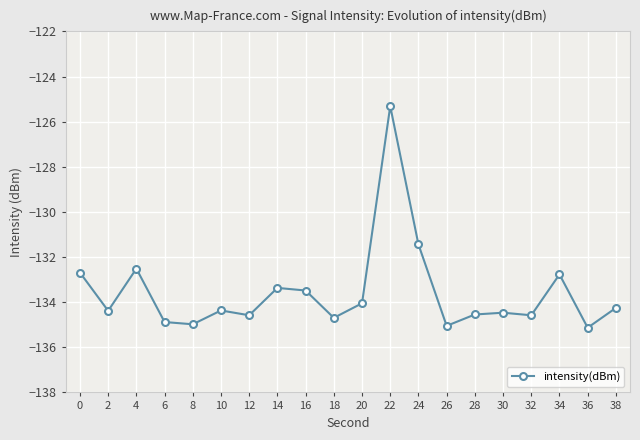

What is the smallest value displayed?

-135.1